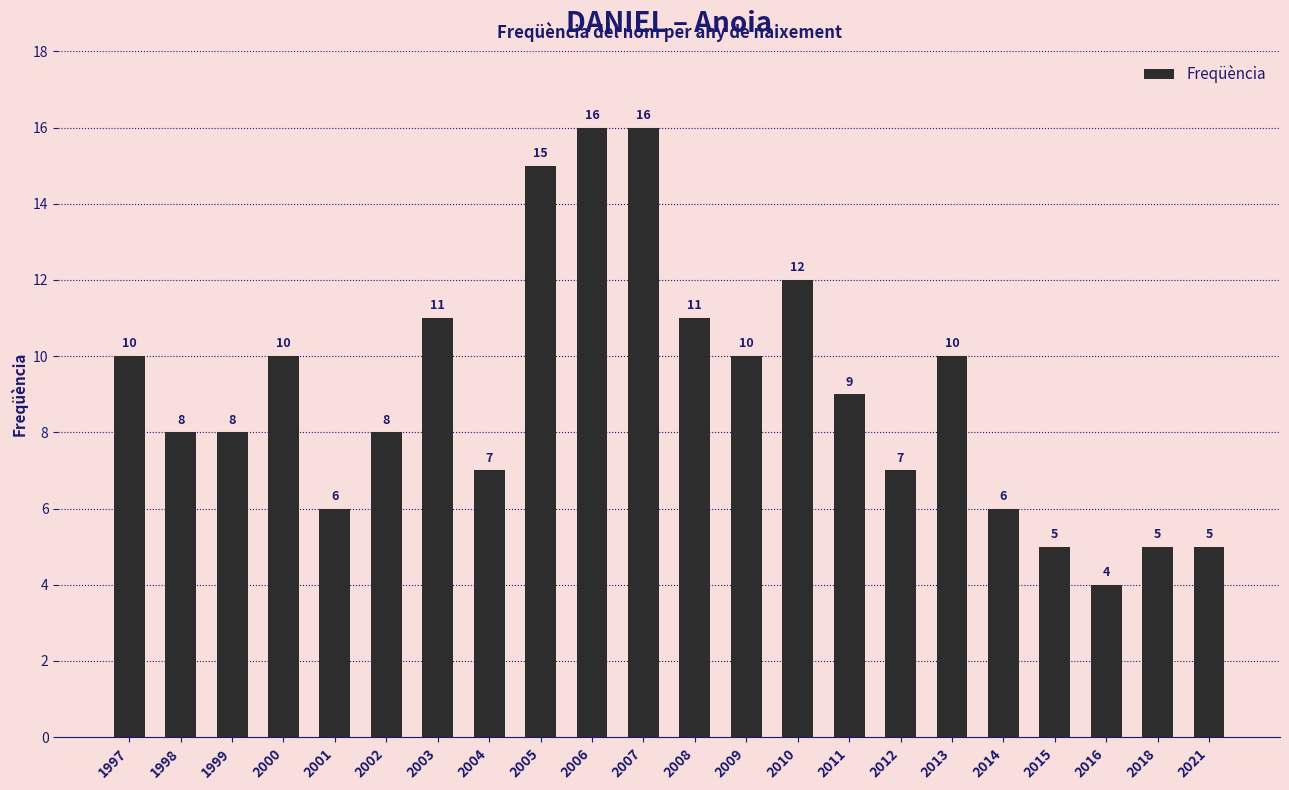

The chart shows a value of 4 at 2009. True or false?

False